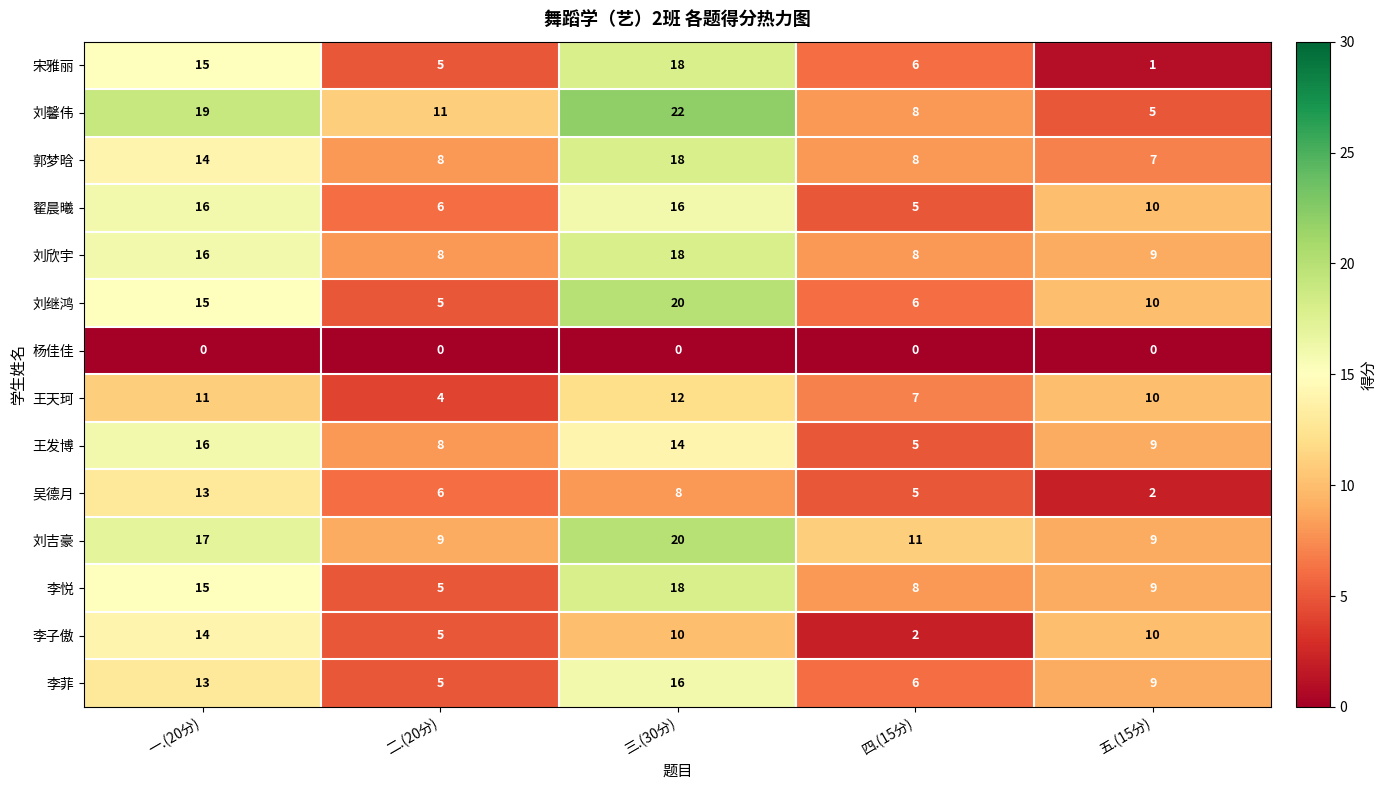

What is the difference between the second highest and minimum values in the 王发博 series?

9